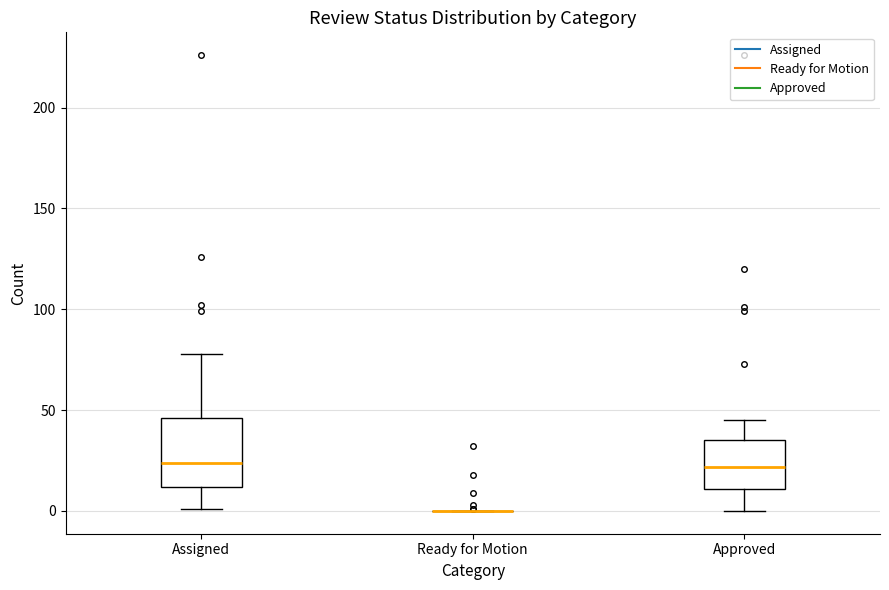

Comparing the boxes themselves (not the whiskers), which one is the tallest?

Assigned